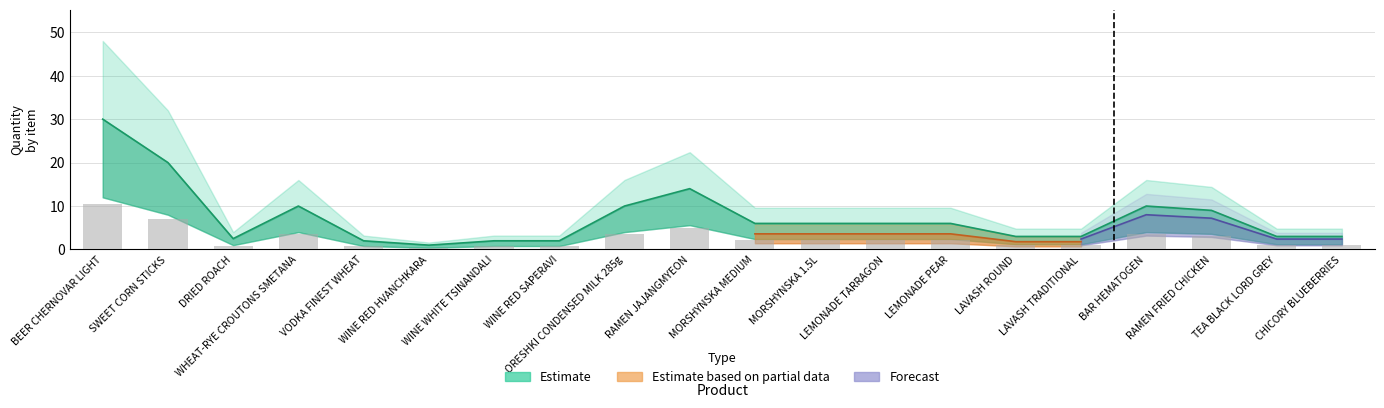

Between DRIED ROACH and RAMEN JAJANGMYEON, which is larger?

RAMEN JAJANGMYEON